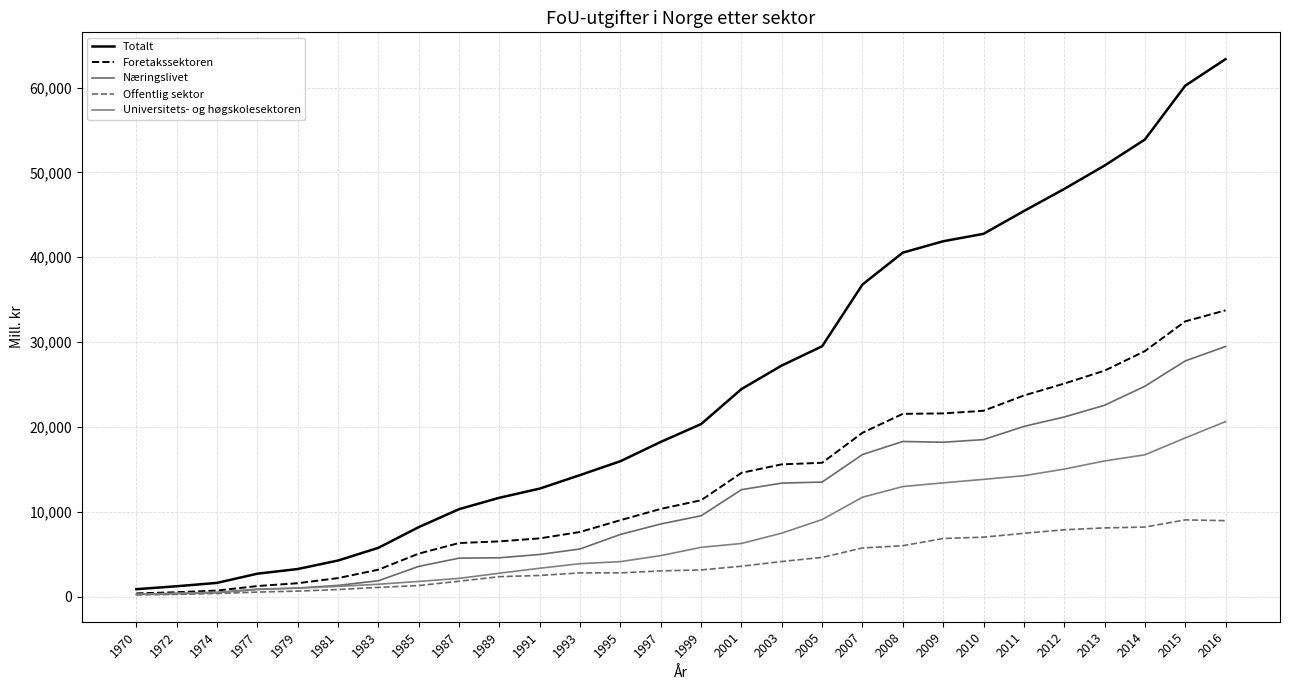

What is the maximum value shown in the chart?

63344.8